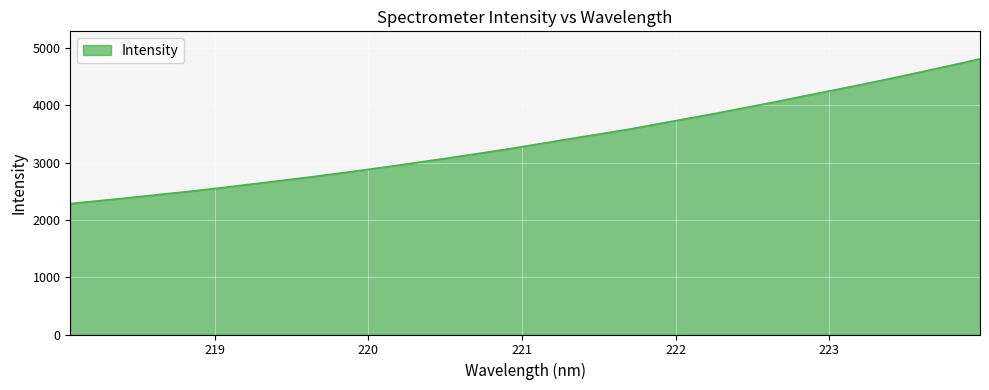

What is the greatest value displayed?

4808.9